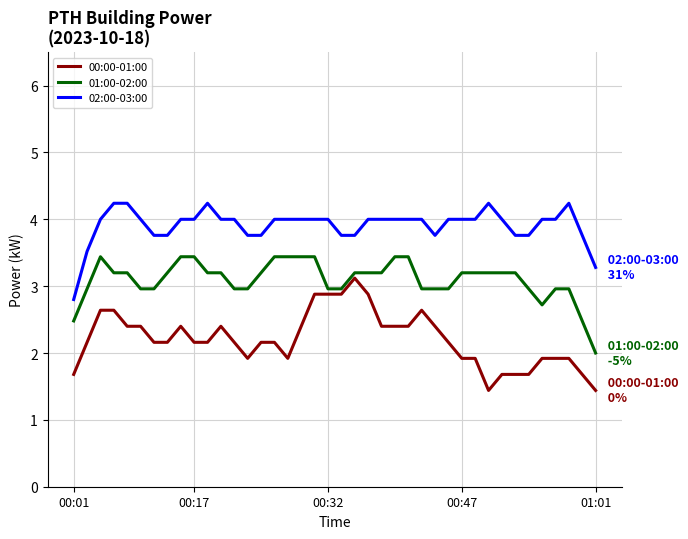

How many distinct data groups are displayed?

3